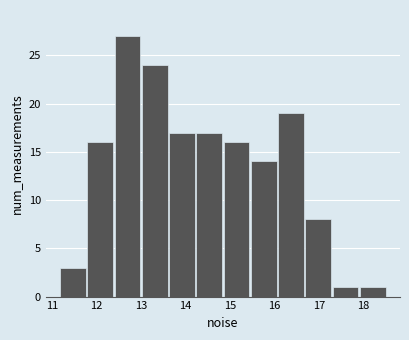

Reading left to right, list every bar in this chart as the range it spans on the x-axis followed by its height. Neither the bar edges nor the heights are printed on the chart, so give them approximately, as read against the axes.

11.2 to 11.8: 3
11.8 to 12.4: 16
12.4 to 13.0: 27
13.0 to 13.6: 24
13.6 to 14.2: 17
14.2 to 14.8: 17
14.8 to 15.5: 16
15.5 to 16.1: 14
16.1 to 16.7: 19
16.7 to 17.3: 8
17.3 to 17.9: 1
17.9 to 18.5: 1